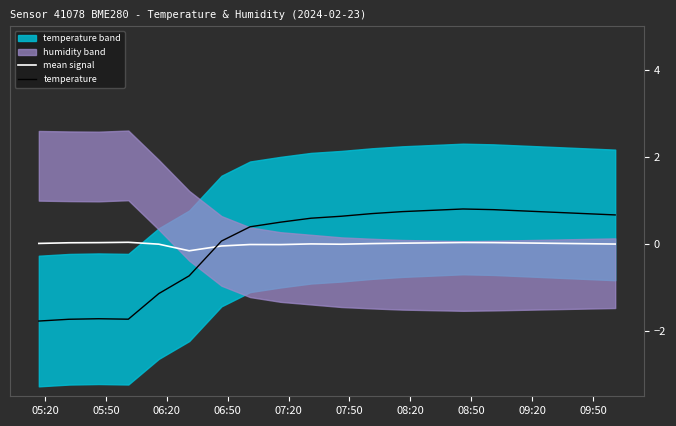

True or false: temperature and mean signal cross at least once.

True